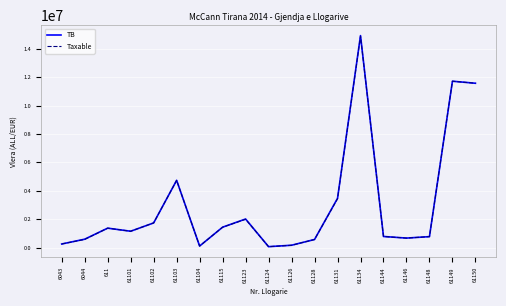

At which category does Taxable reach its first local valley?

61101